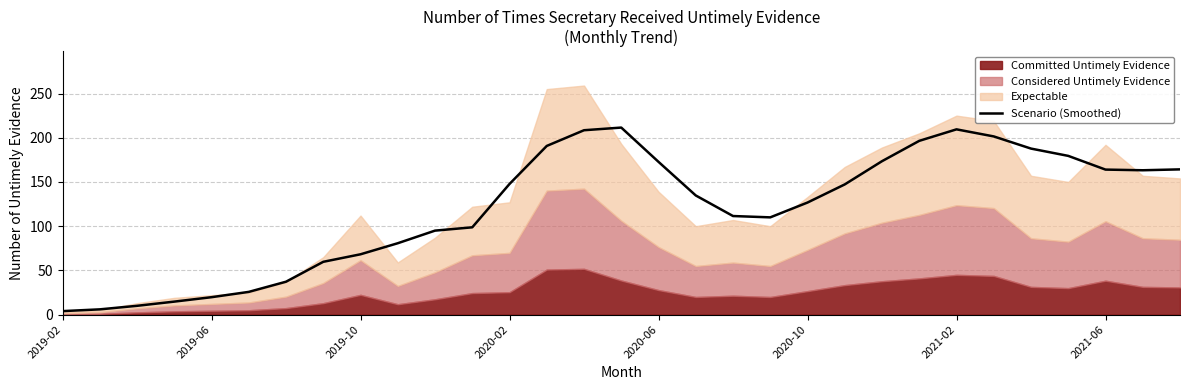

True or false: Scenario (Smoothed) has a value of 174.1 at 2020-10.

False